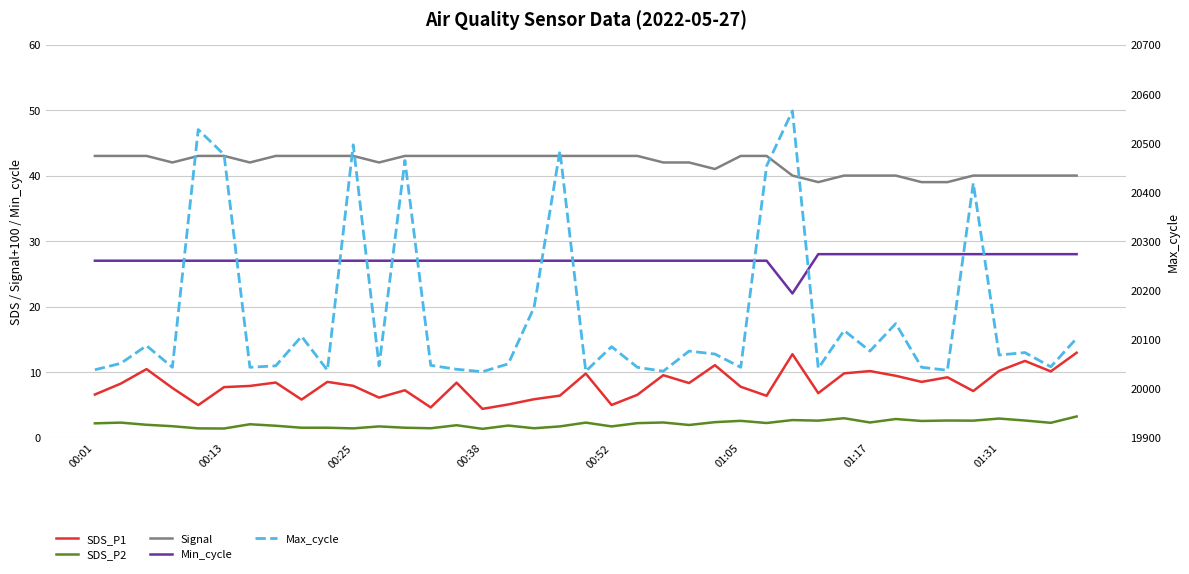

What is the label of the 14th point from the left?

13